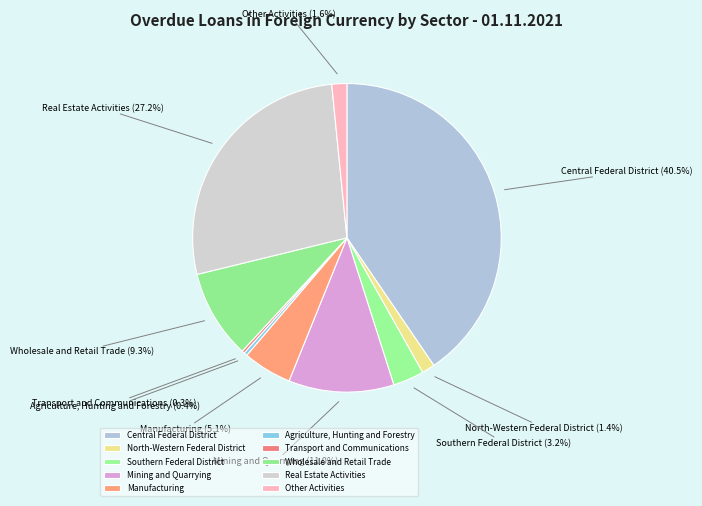

What is the total percentage of Agriculture, Hunting and Forestry and Real Estate Activities?

27.6%